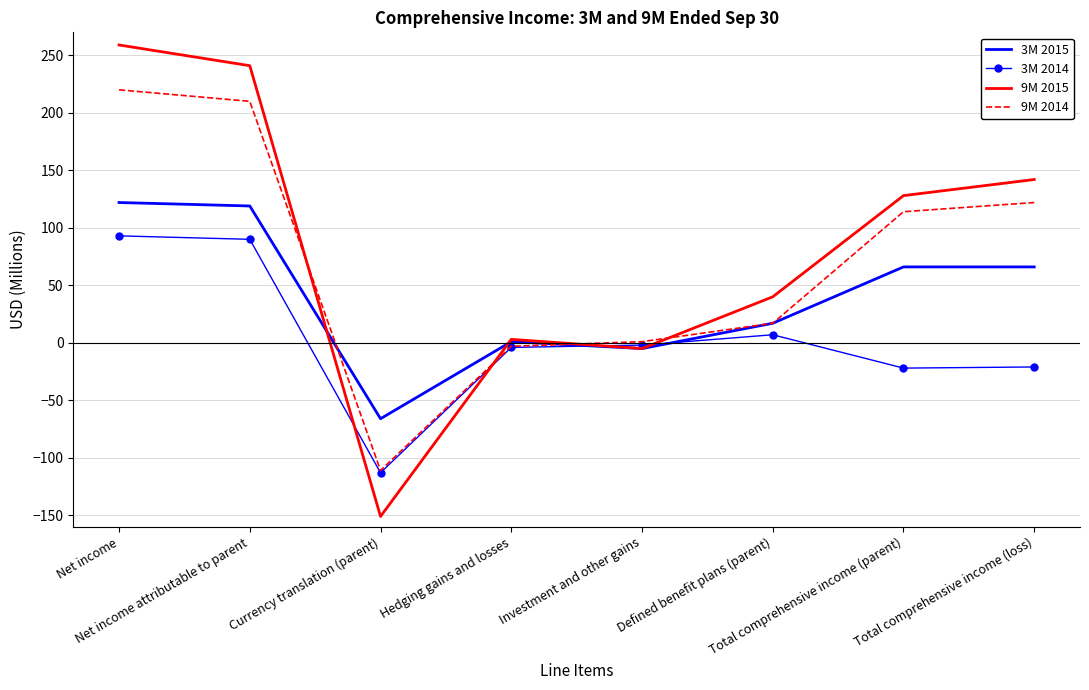

What is the maximum value shown in the chart?

259